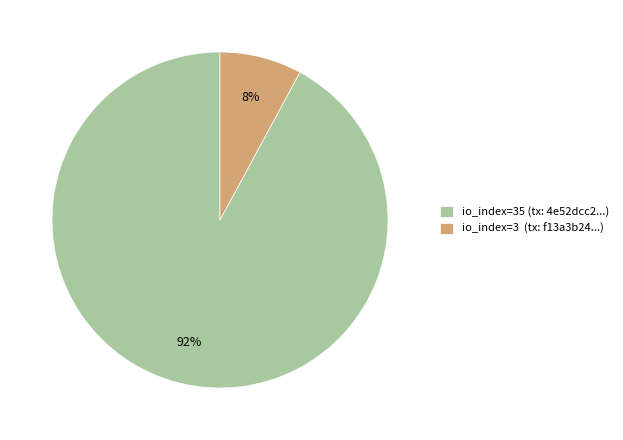

Rank the categories by value from highest to lowest.

io_index=35 (tx: 4e52dcc2...), io_index=3 (tx: f13a3b24...)